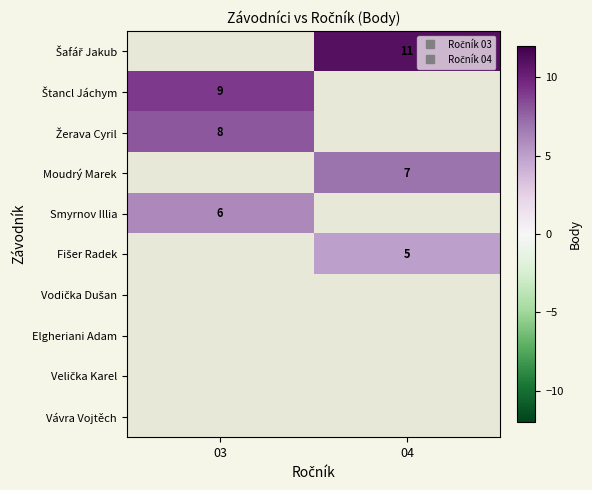

Which has a higher value, 03 or 04?

04